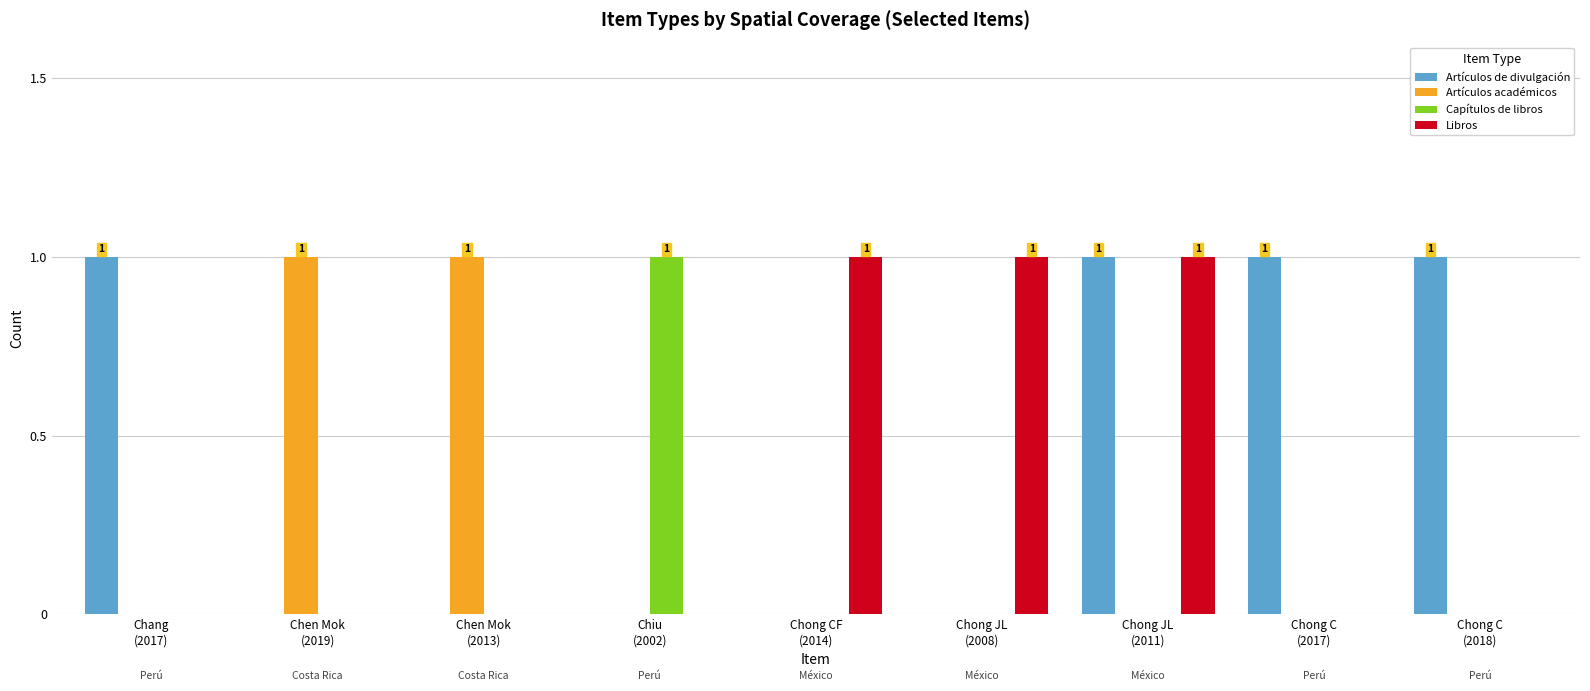

What is the sum of all Artículos de divulgación values?

4